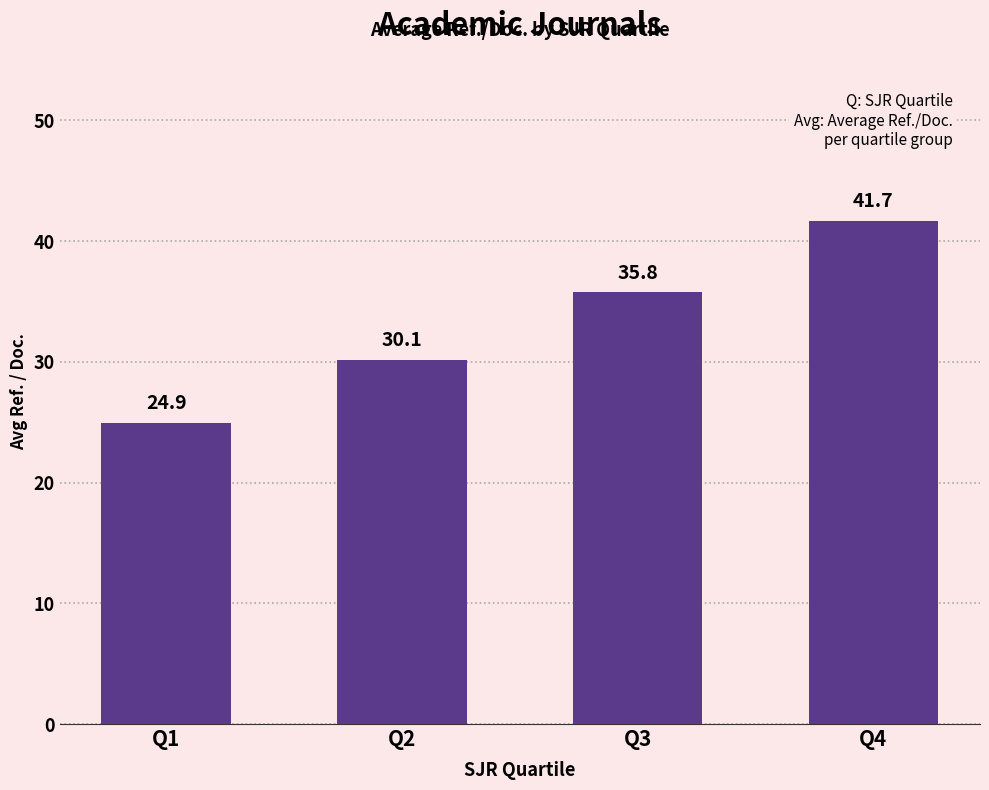

Which has a higher value, Q2 or Q4?

Q4